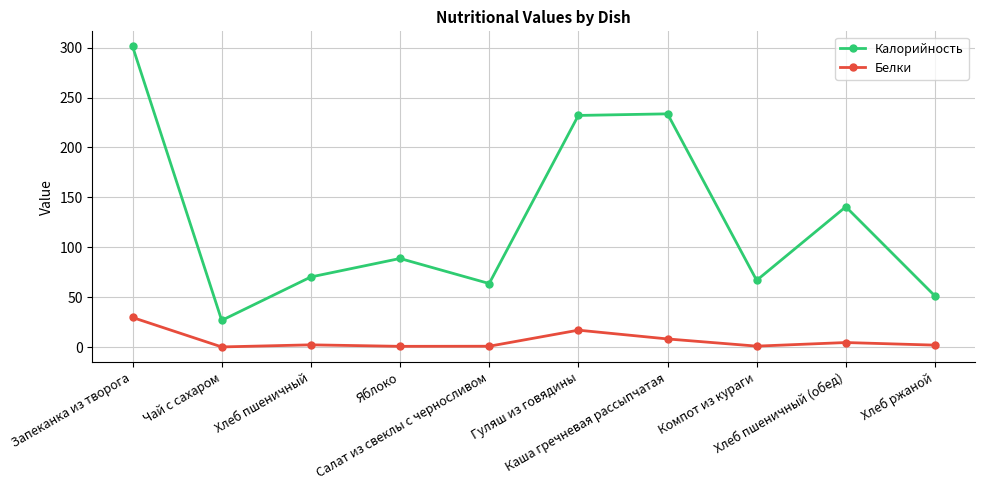

True or false: Белки and Калорийность intersect in this chart.

False